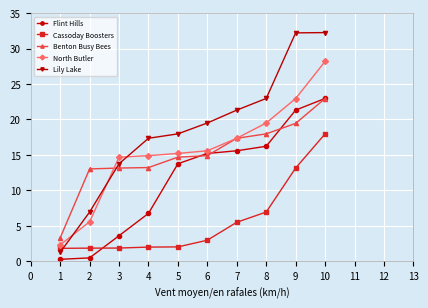

What is the spread (max minus min) of values at 8?

16.0